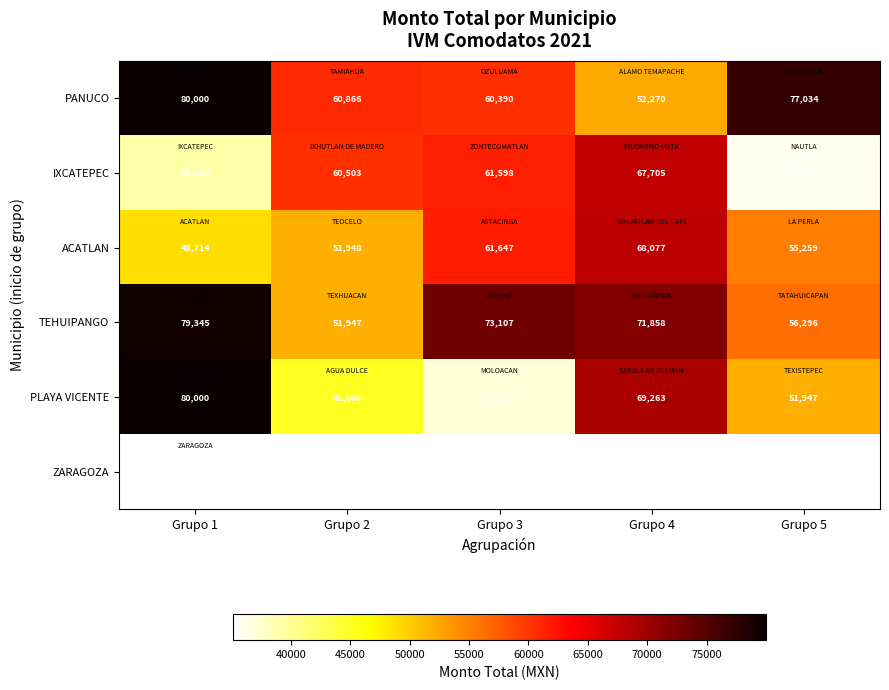

List the labels in order of PLAYA VICENTE value, smallest first.

Grupo 3, Grupo 2, Grupo 5, Grupo 4, Grupo 1